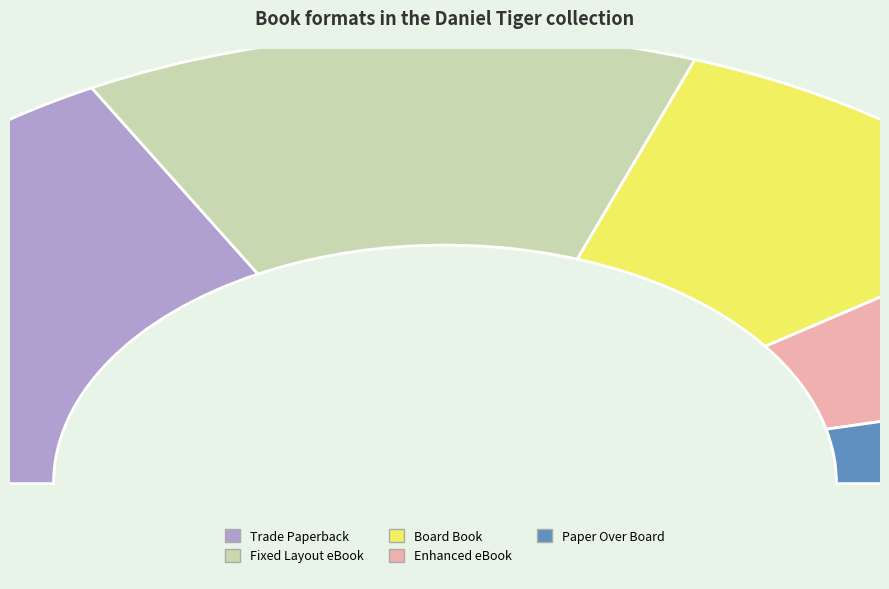

Is the sum of Paper Over Board and Enhanced eBook greater than half?

No